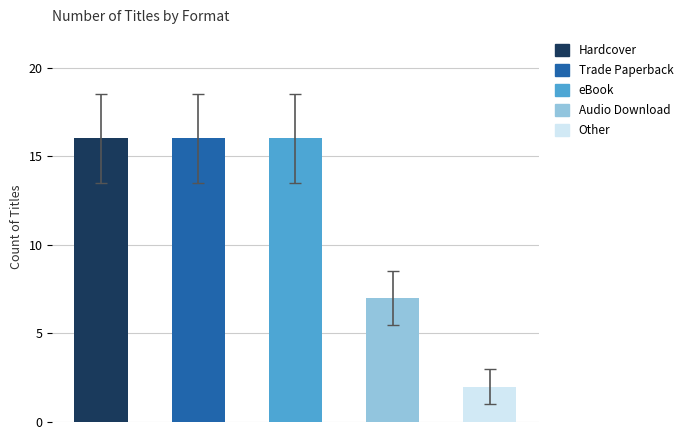

Reading left to right, transcribe all the data shown in this chart.

0=16	1=16	2=16	3=7	4=2